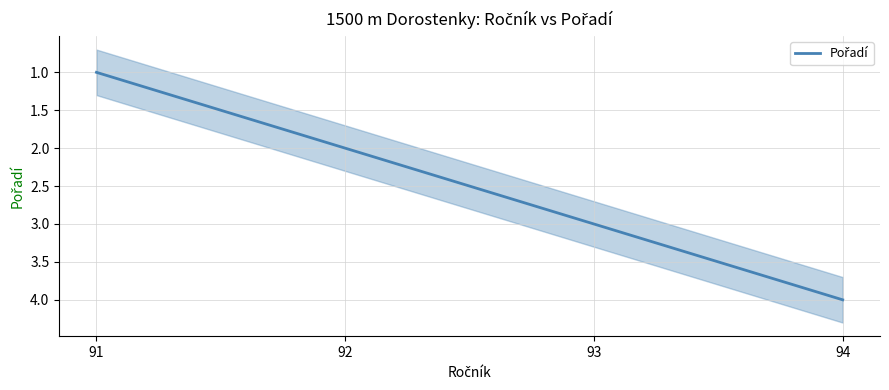

Reading left to right, extract all data points from this chart.

1	2	3	4